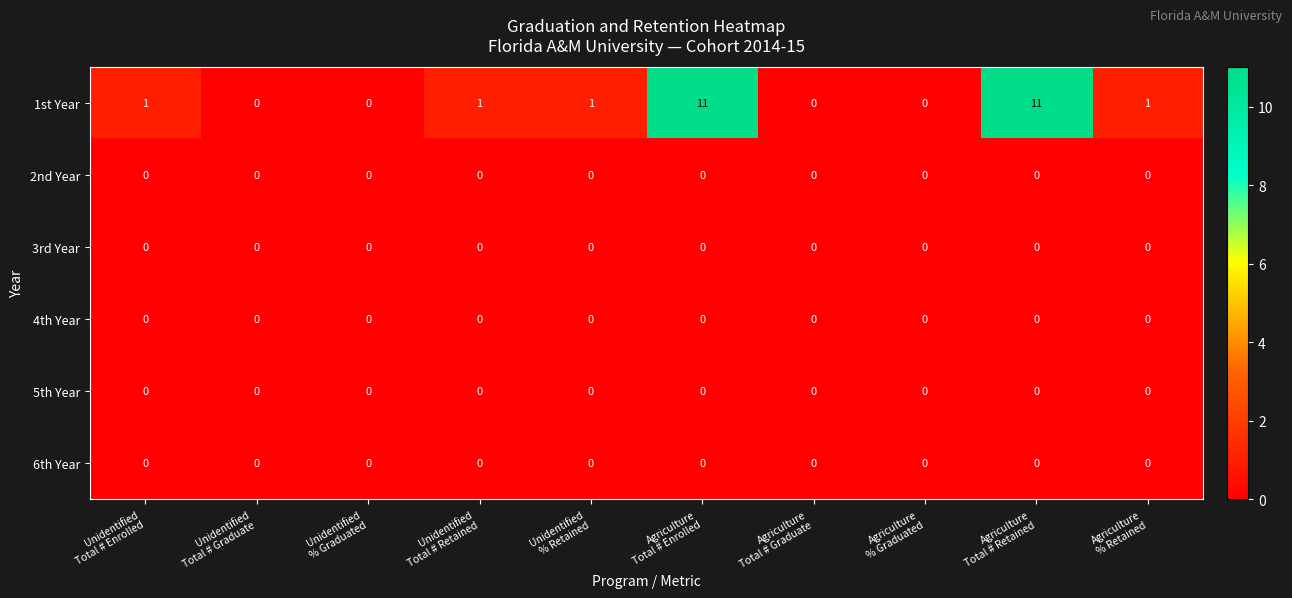

What is the difference between the second highest and second lowest values in the 1st Year series?

11